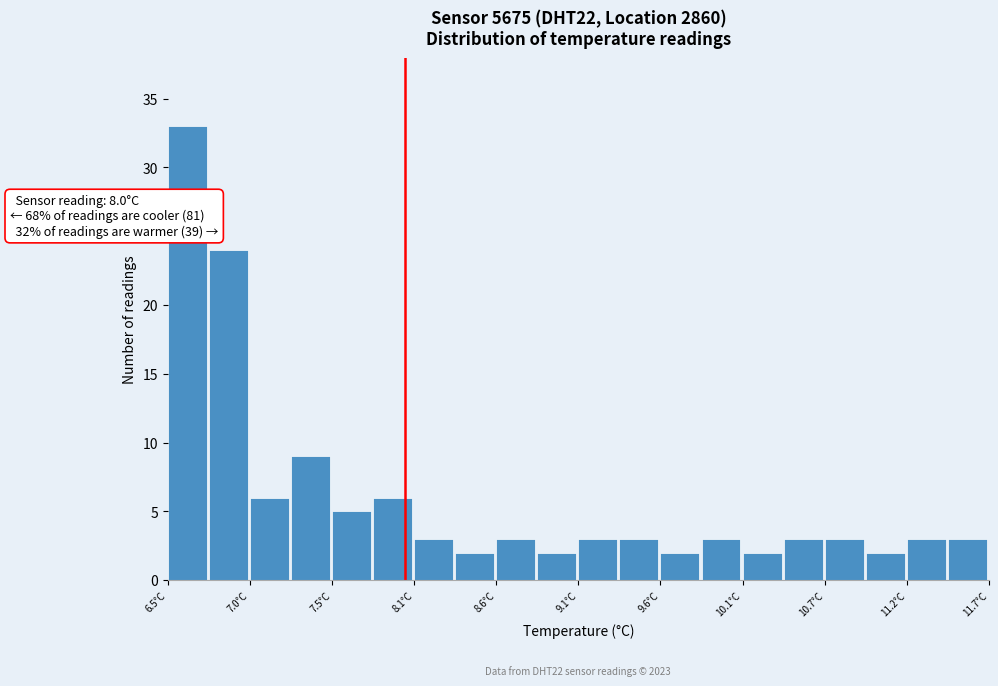

Read against the x-axis, roughly where is the centre of the tallest bar?

6.6